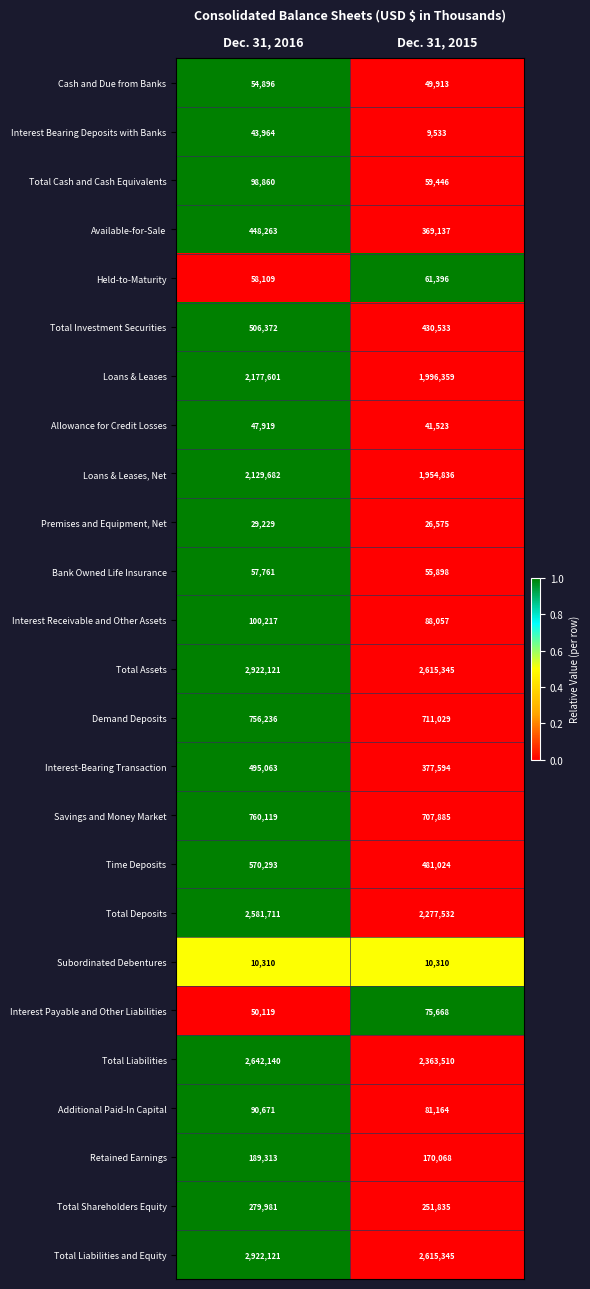

Count the number of categories in the chart.

2